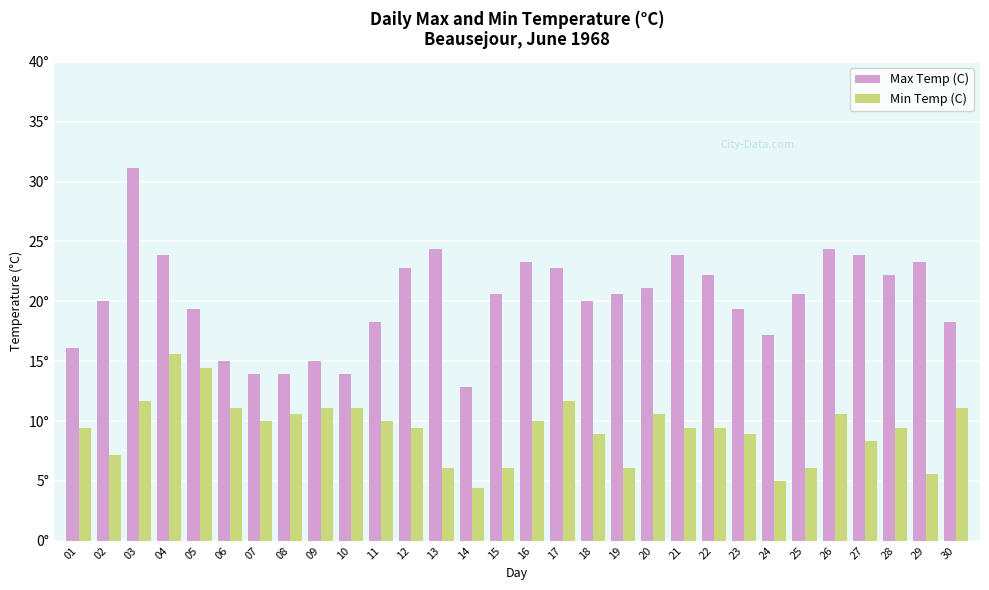

What is the total value across all series at 17?

34.5